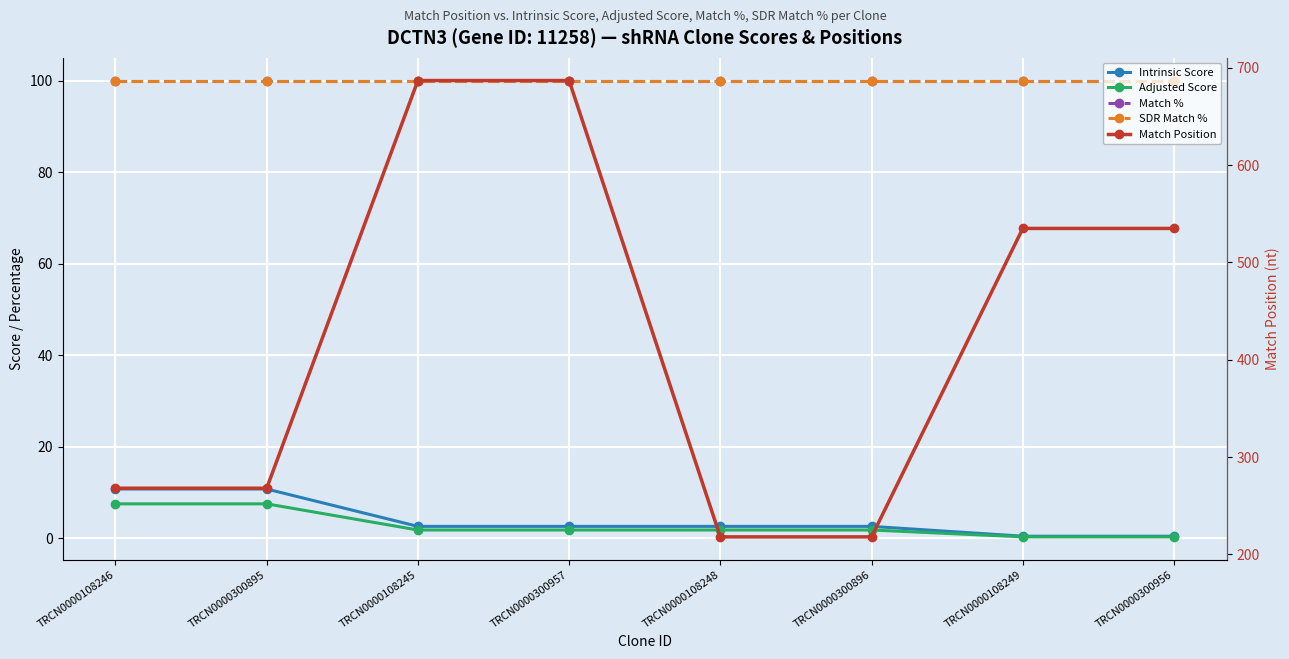

What is the sum of all SDR Match % values?

800.0